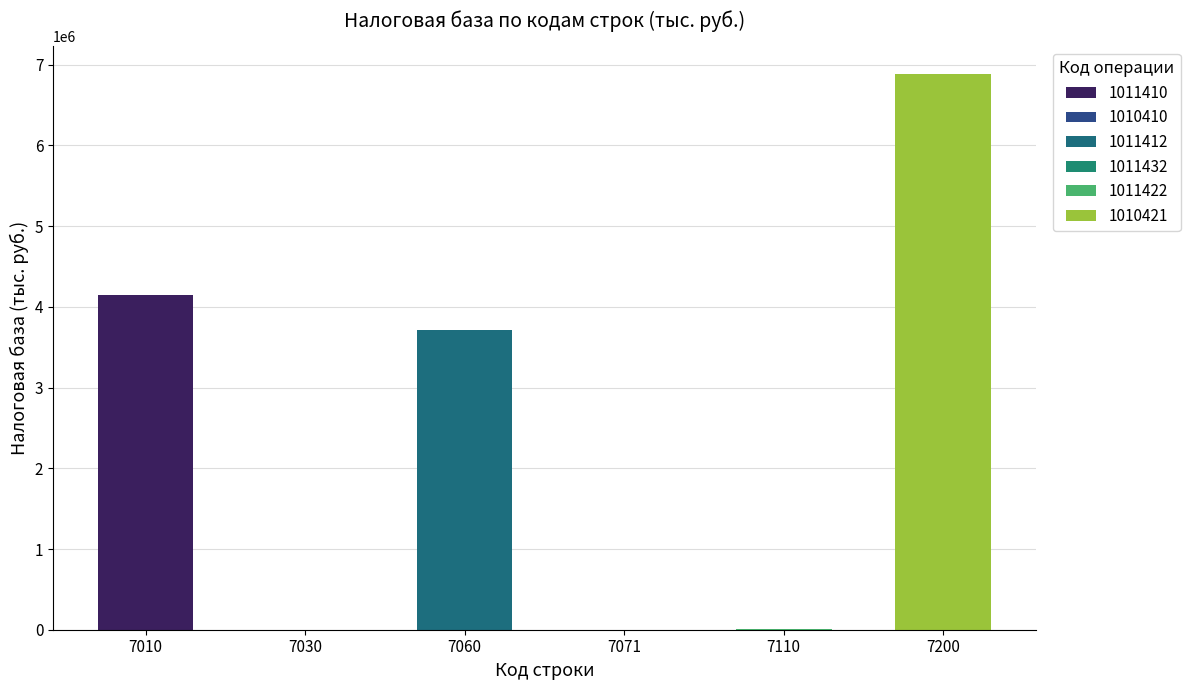

What is the sum of all values?

14765749